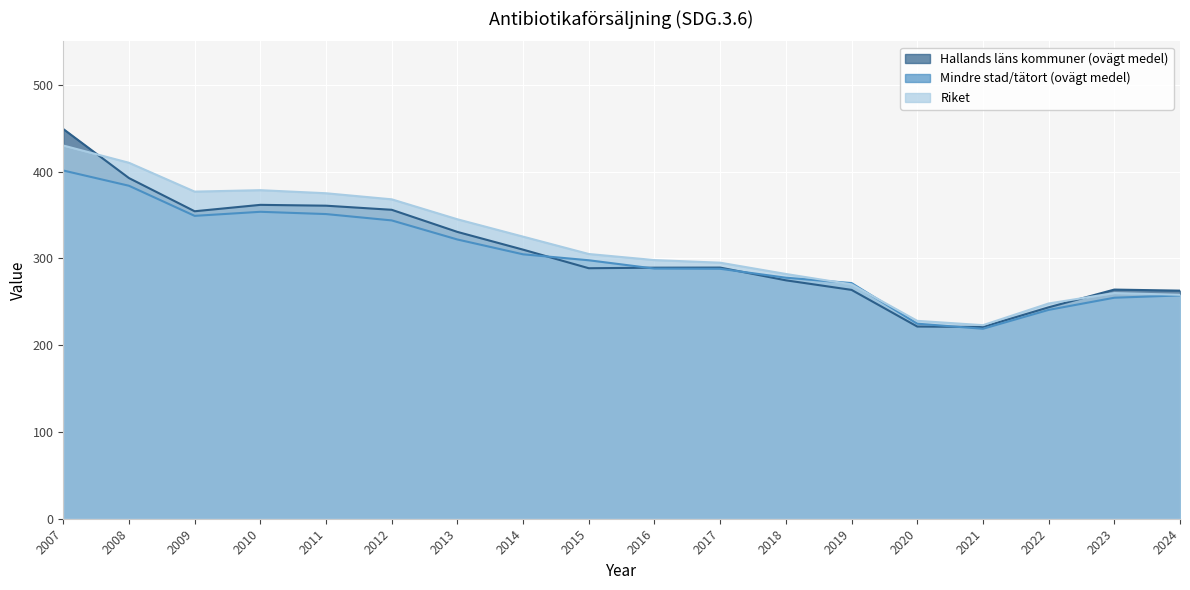

Which series has the largest total across all categories?

Riket